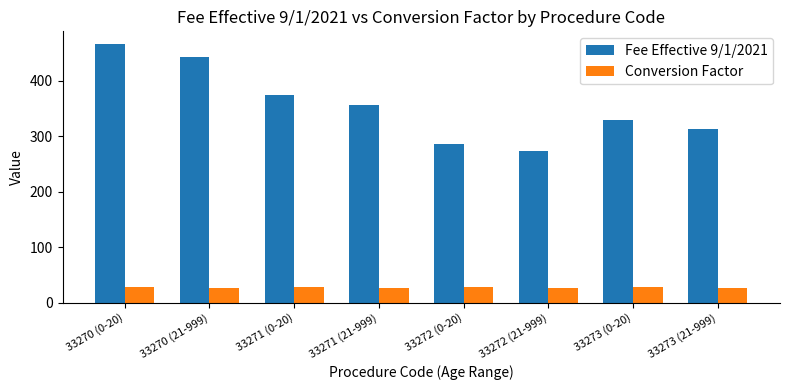

Which series has the largest range (max minus min)?

Fee Effective 9/1/2021